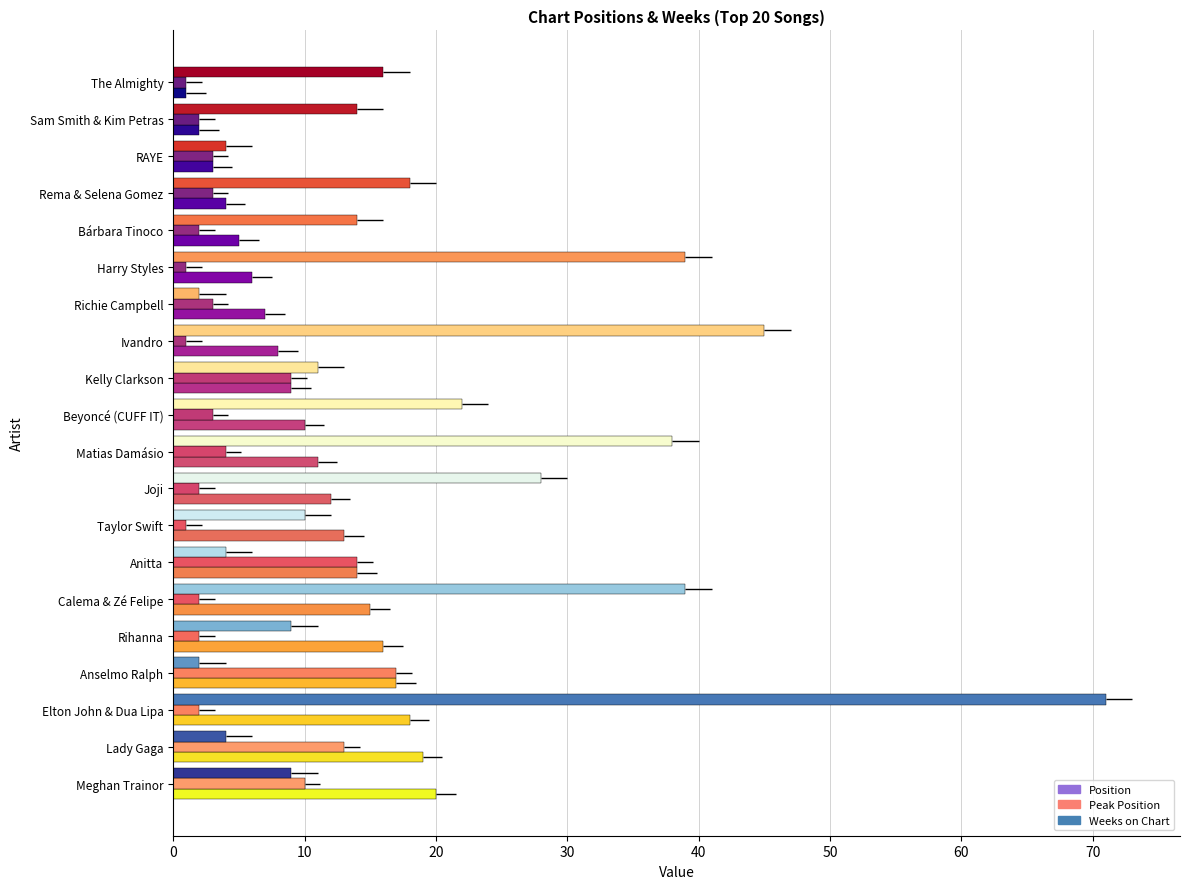

Rank the series by their maximum value, from highest to lowest.

Weeks on Chart, Position, Peak Position